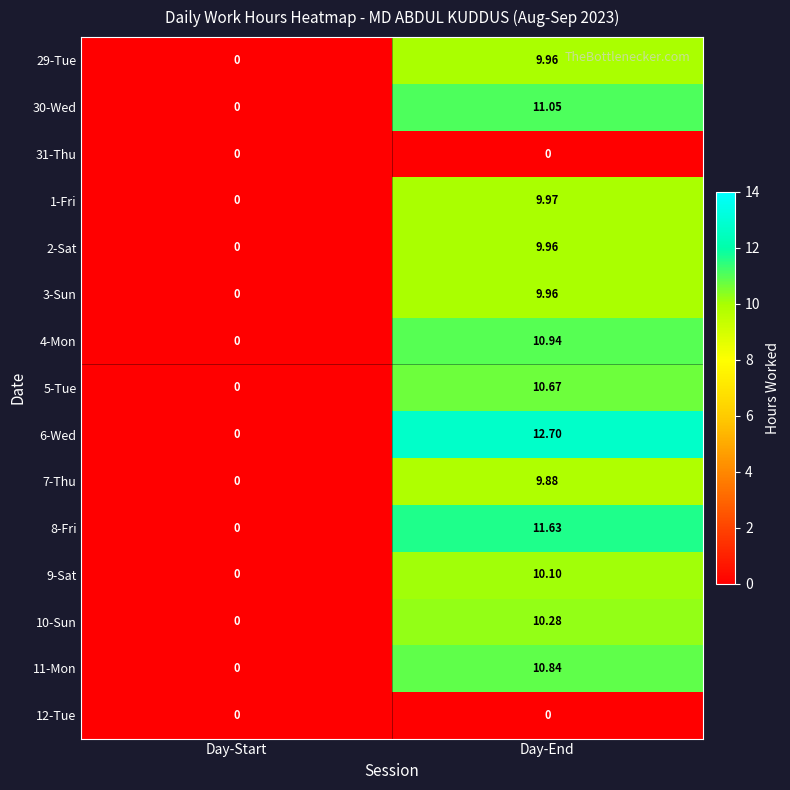

Rank the categories by 30-Wed value from highest to lowest.

Day-End, Day-Start